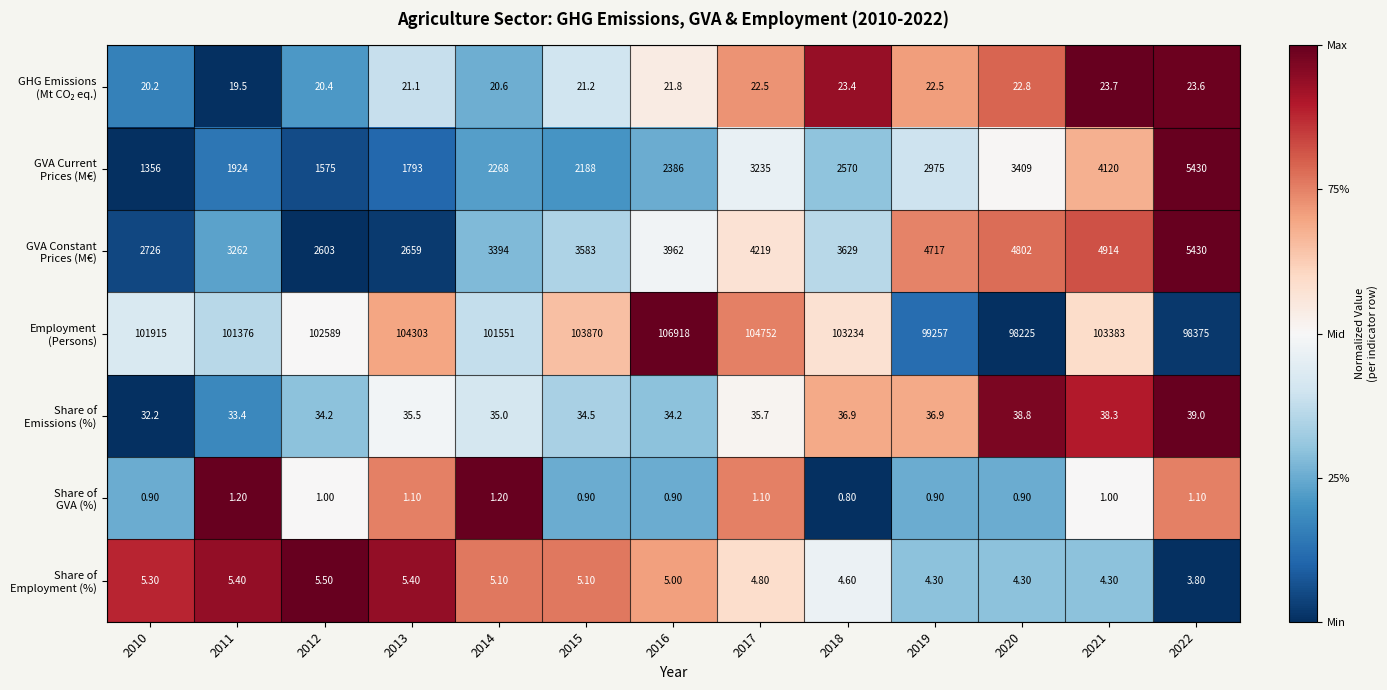

At which category is the sum across all series the highest?

2016